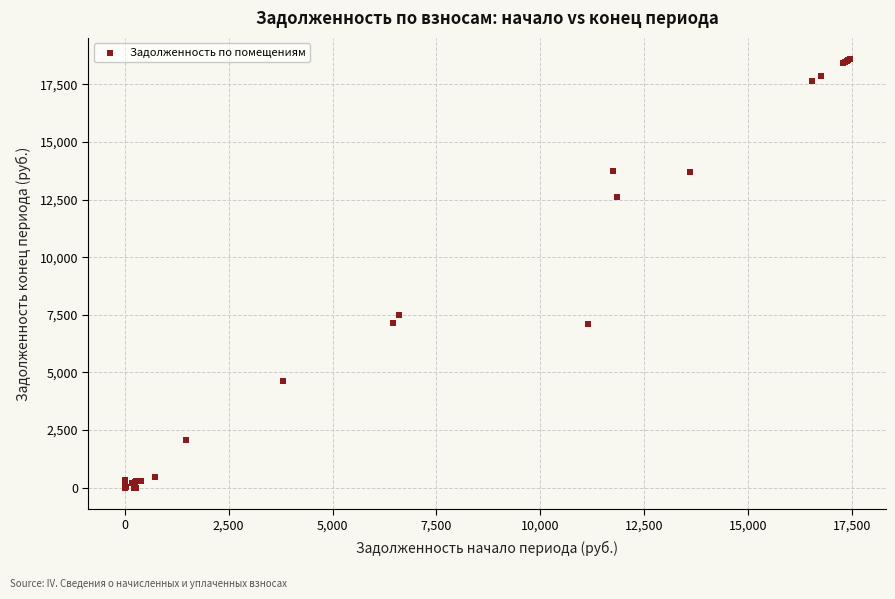

What Y value in the scatter plot is closest to 9292?

7475.4